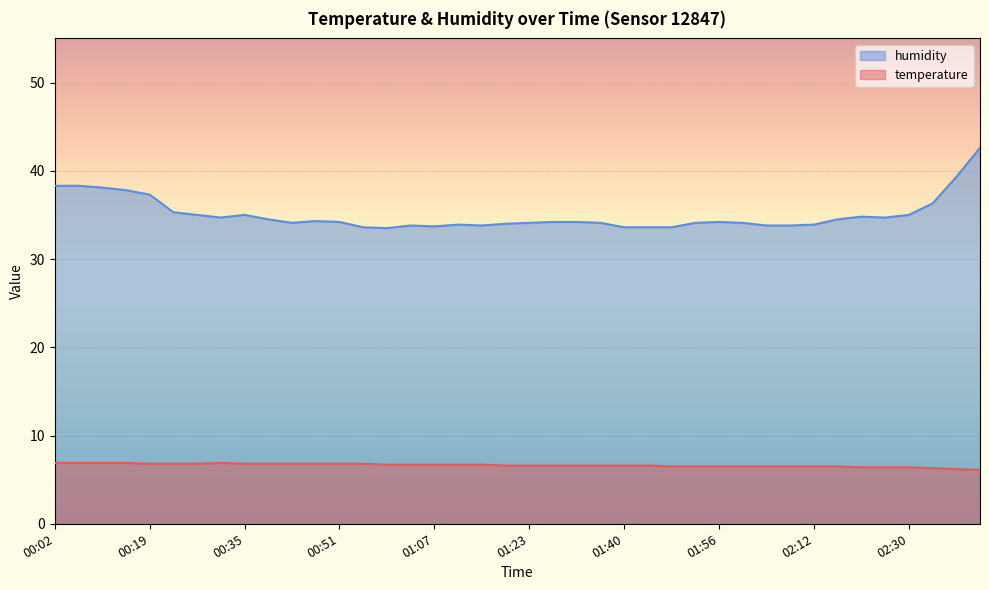

Is the value of humidity at 01:15 greater than the value of temperature at 01:52?

Yes